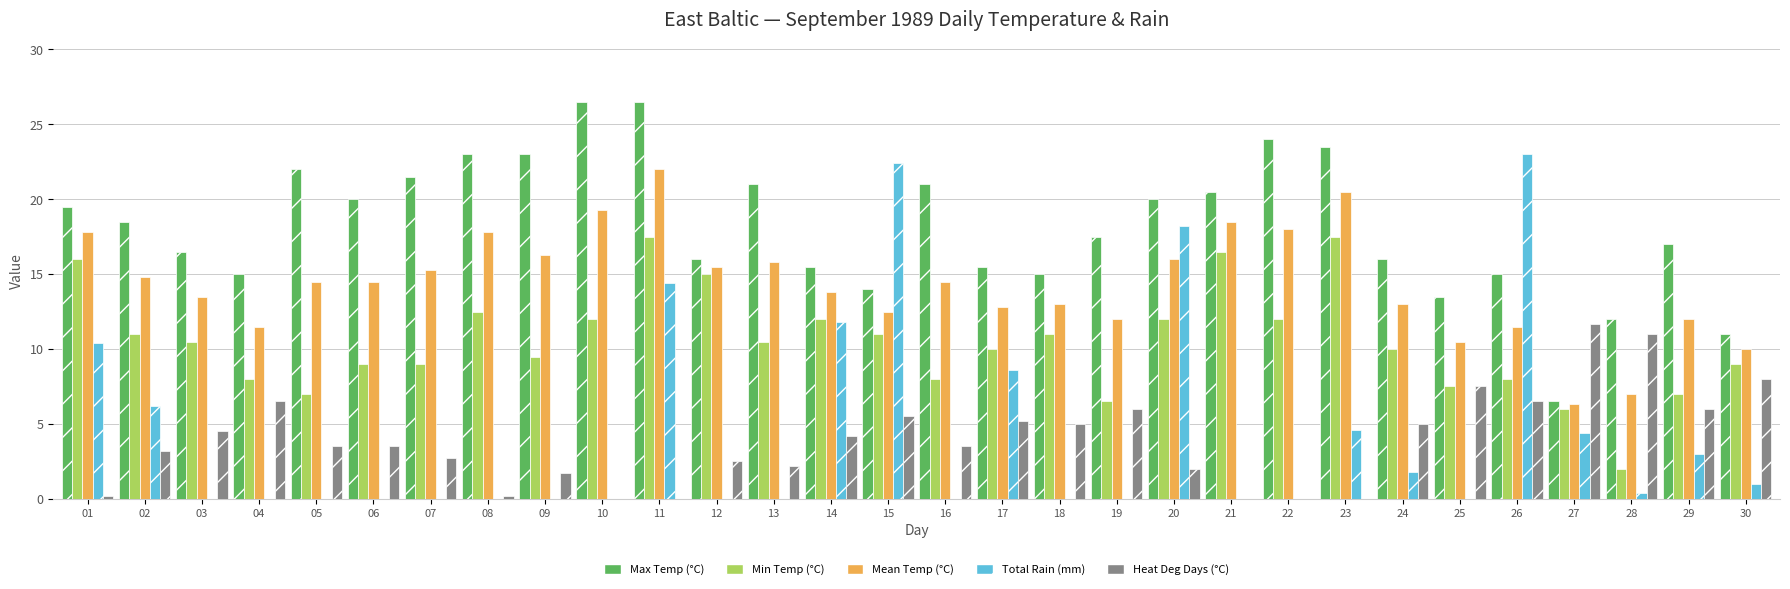

At which category is the sum across all series the highest?

11